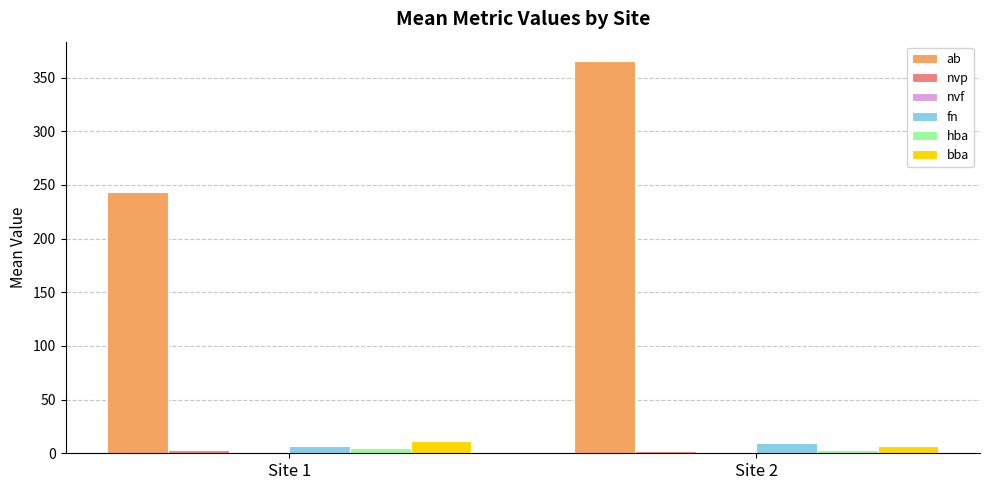

What is the highest value of the fn series?

9.5